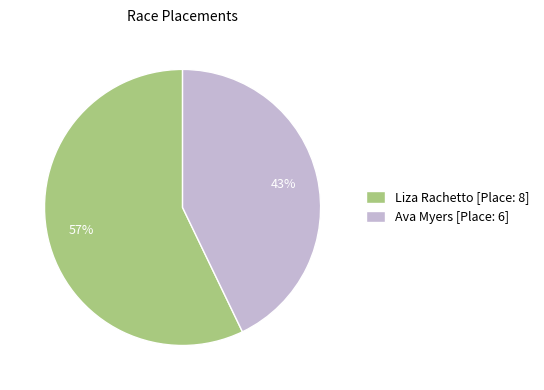

Is it true that Ava Myers is 43% of the pie?

True